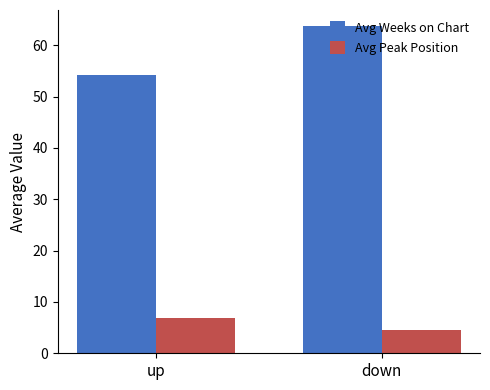

What is the label of the 1st bar from the right?

down